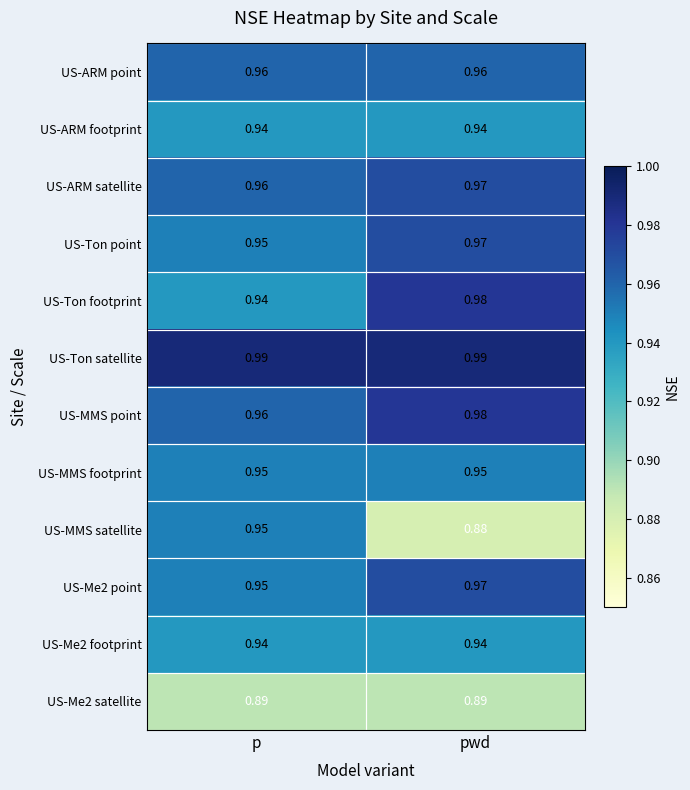

List the labels in order of US-MMS satellite value, largest first.

p, pwd